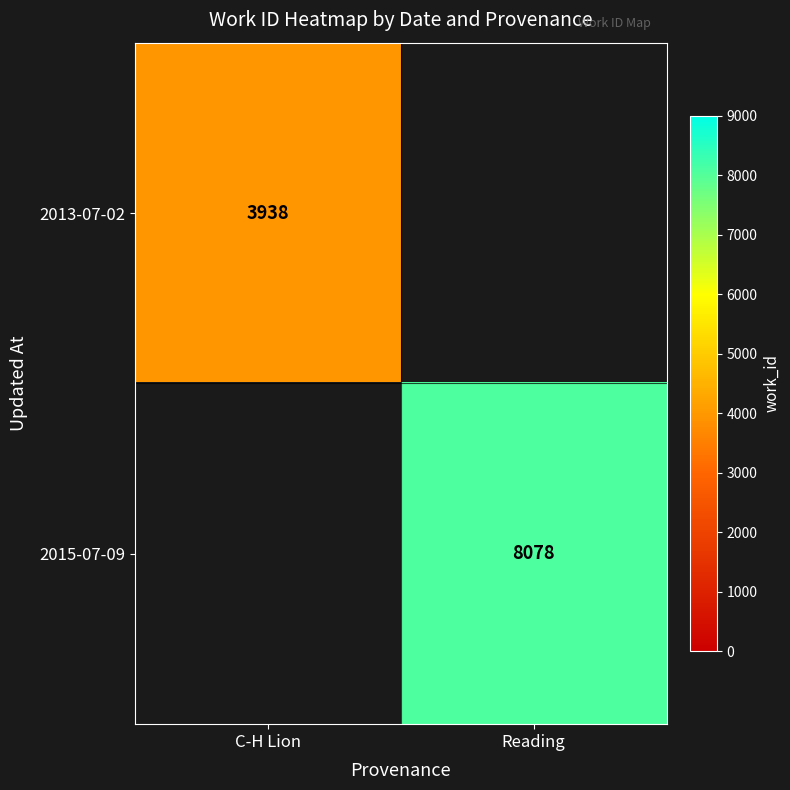

True or false: 2013-07-02 has a value of 3938 at C-H Lion.

True